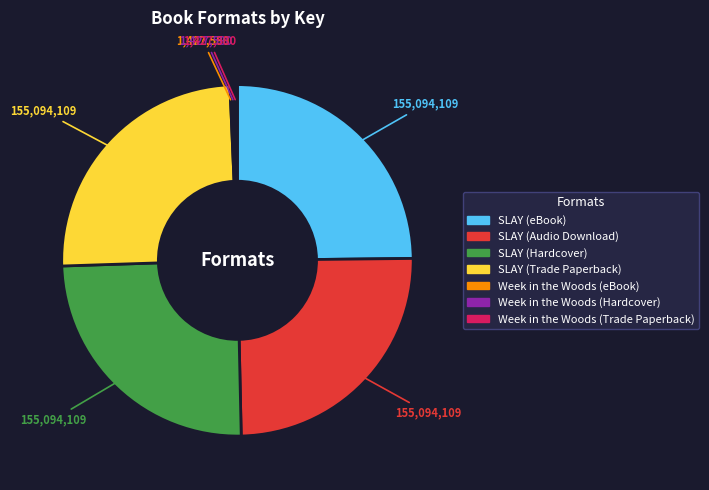

Is it true that SLAY (Trade Paperback) is 25% of the pie?

True